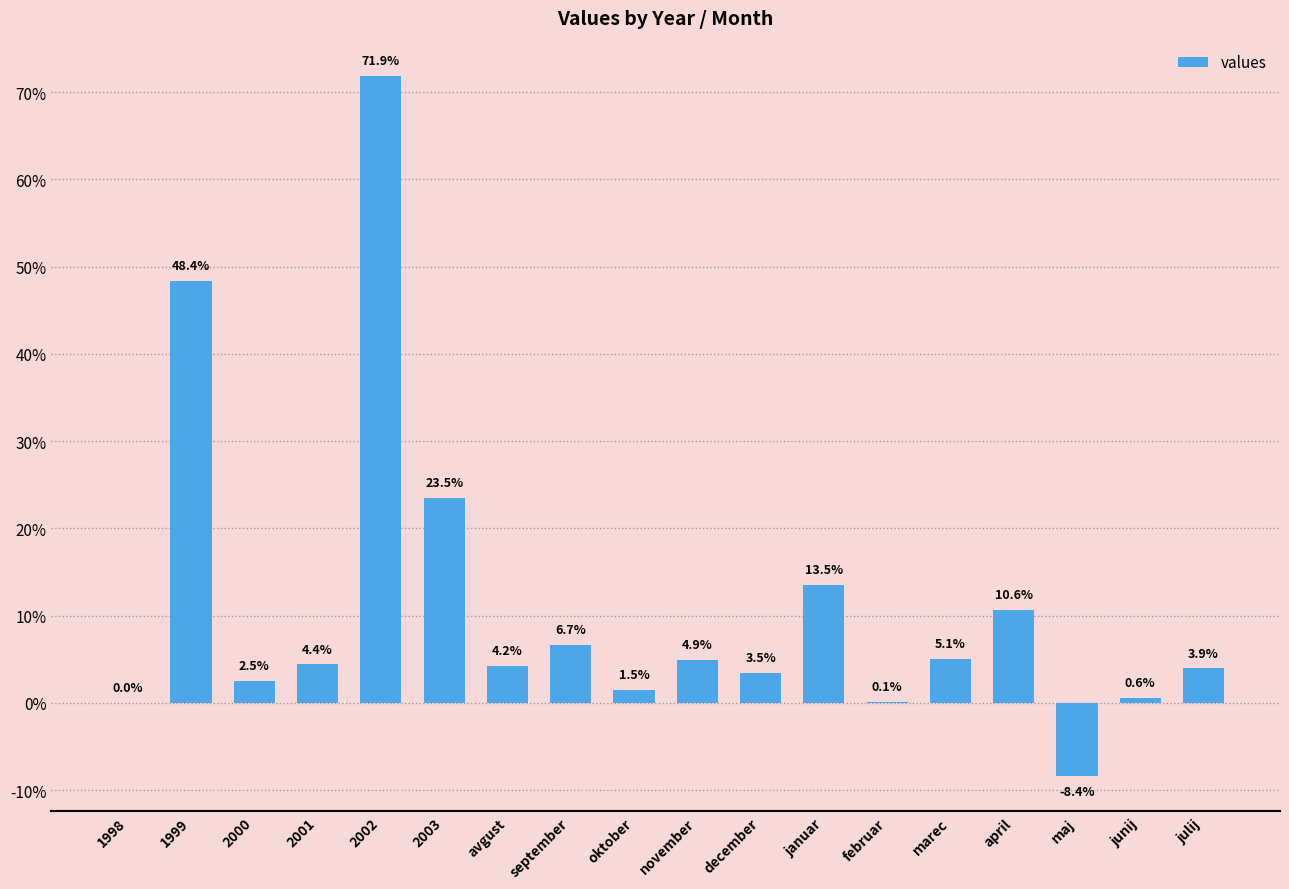

At which label is the value closest to 0?

1998